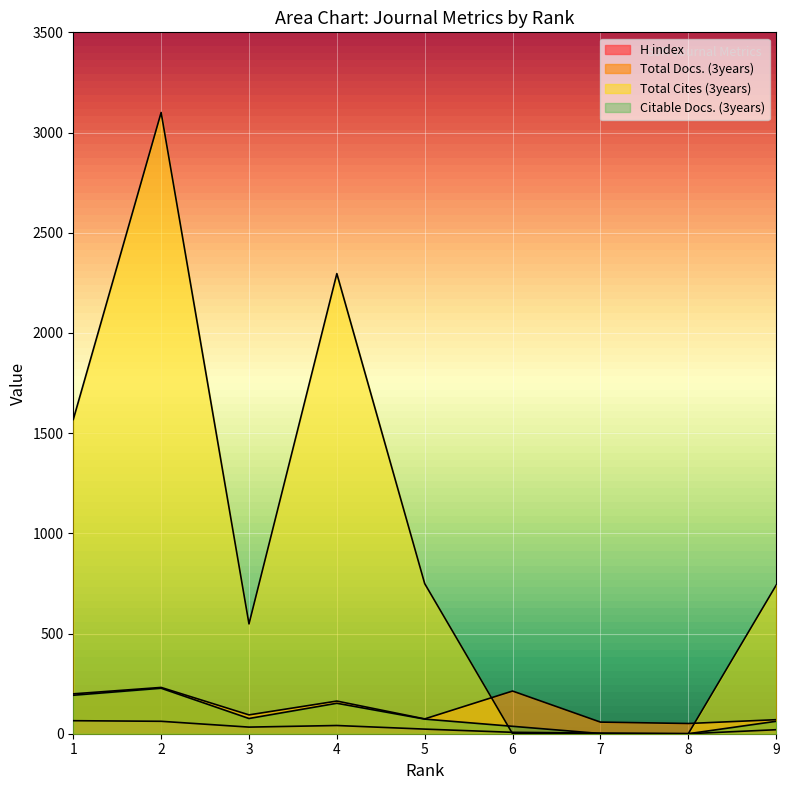

Is the value of Total Docs. (3years) at 9 greater than the value of Citable Docs. (3years) at 8?

Yes